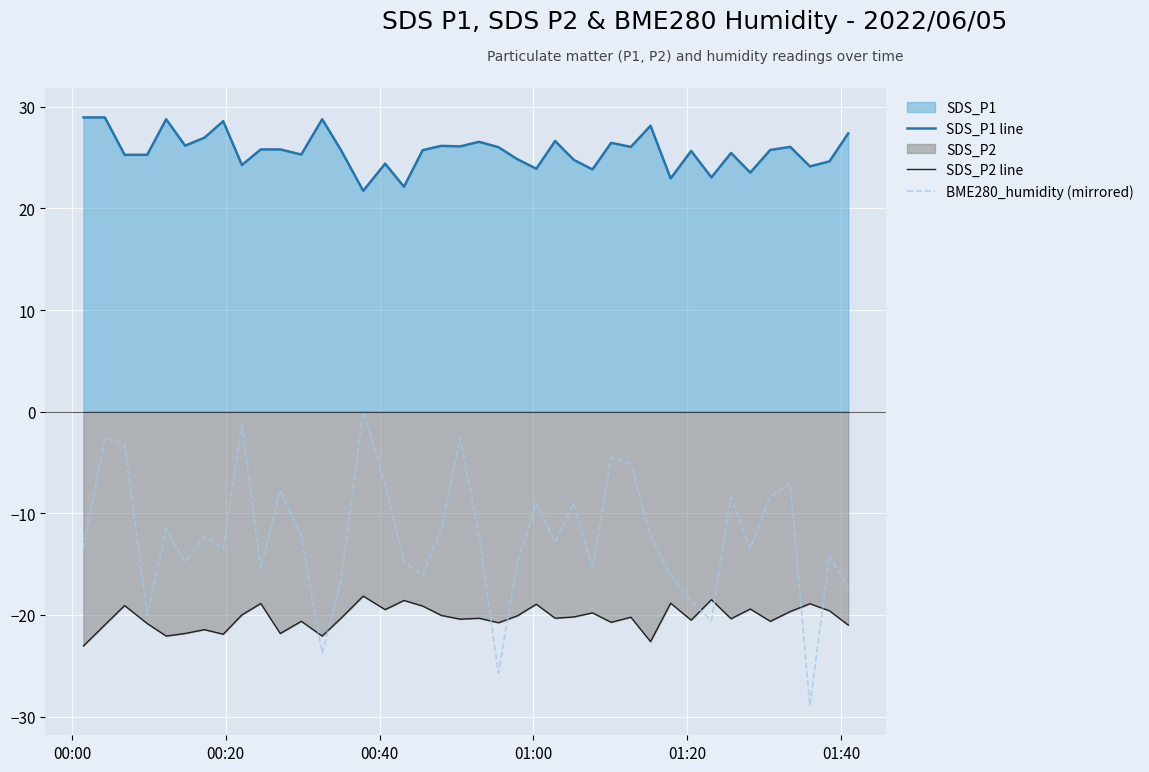

How many data points in SDS_P1 line are less than 25?

13